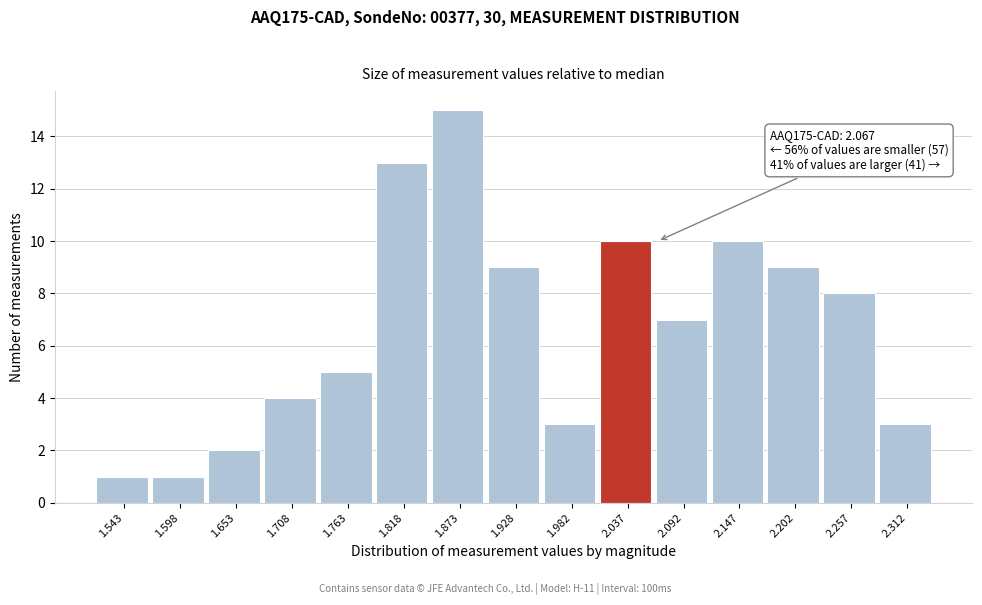

Reading left to right, extract all data points from this chart.

1.543=1	1.598=1	1.653=2	1.708=4	1.763=5	1.818=13	1.873=15	1.928=9	1.982=3	2.037=10	2.092=7	2.147=10	2.202=9	2.257=8	2.312=3